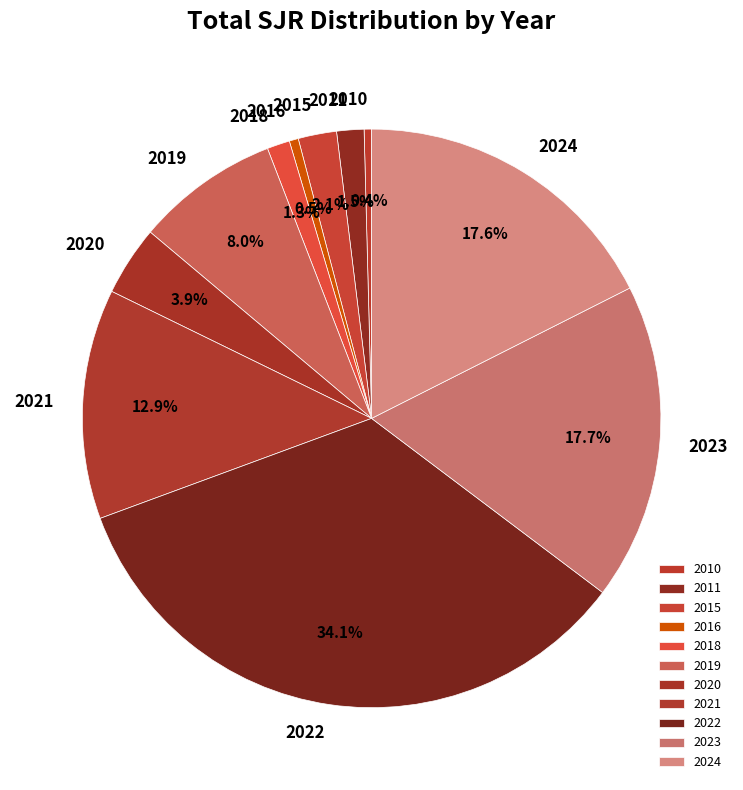

Which category has the biggest portion of the pie?

2022